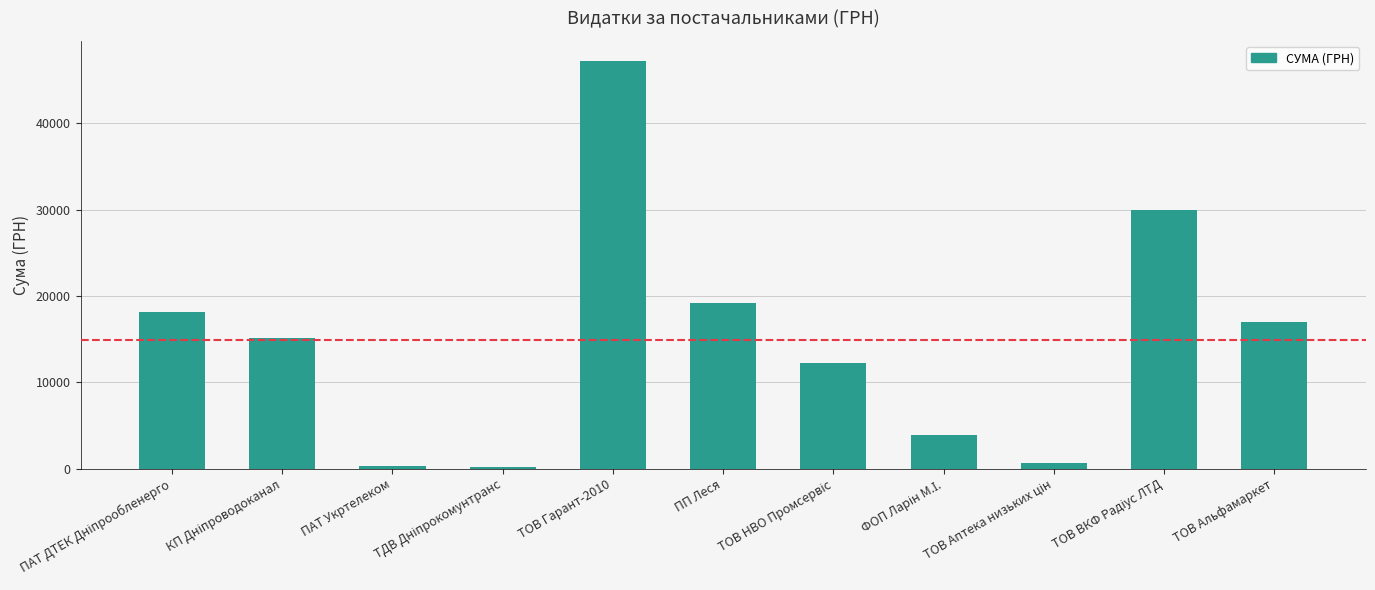

What is the greatest value displayed?

47196.3